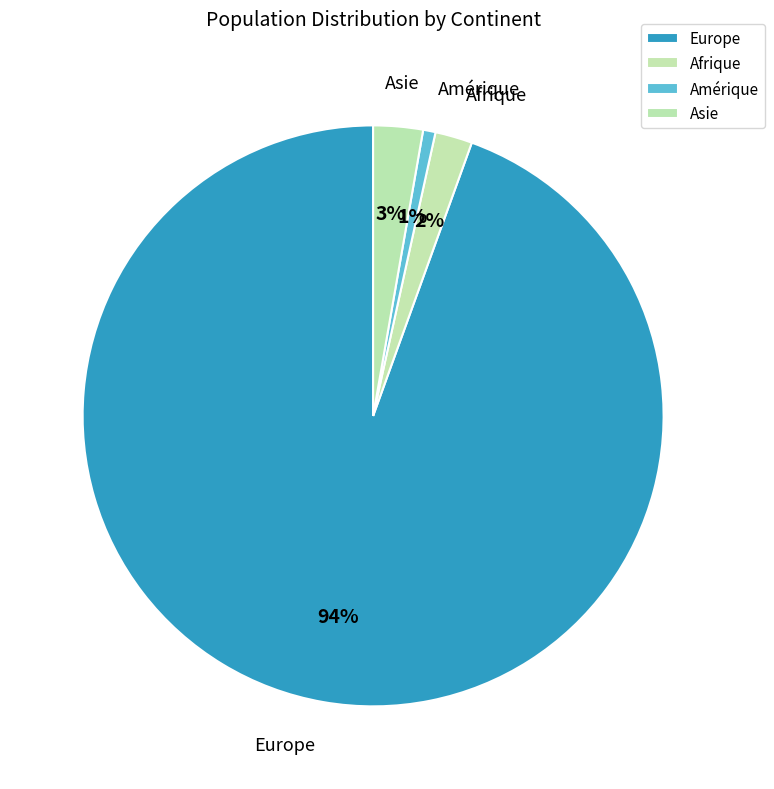

How many slices are in this pie chart?

4